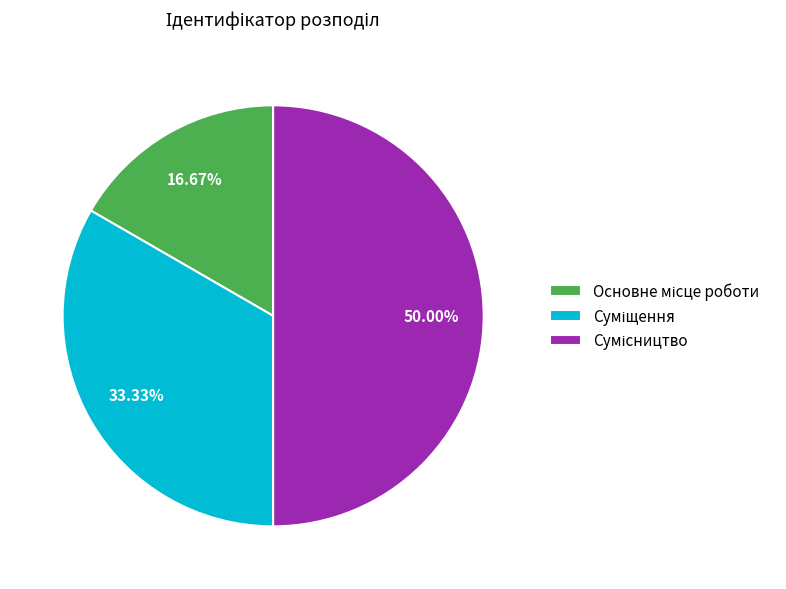

Approximately how many times larger is the value at Сумісництво compared to Основне місце роботи?

3.0